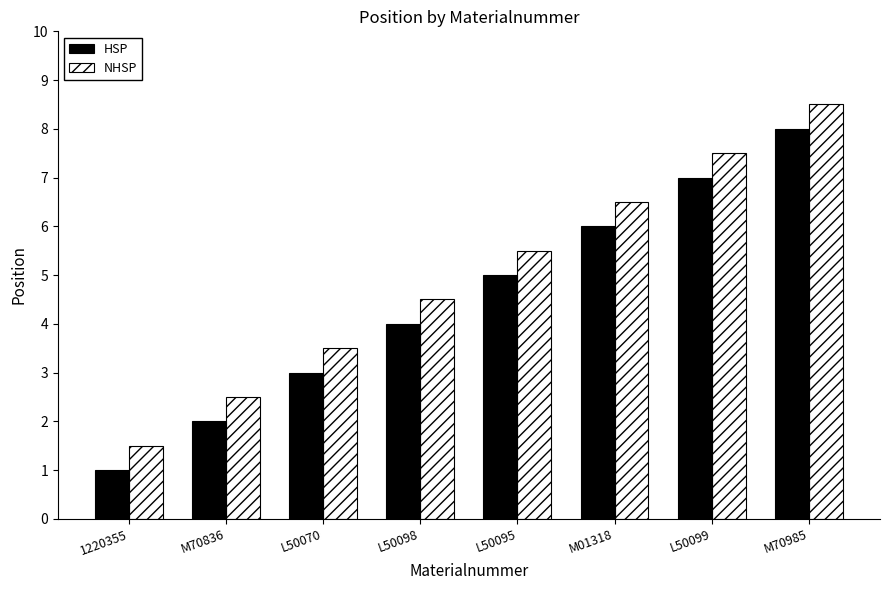

Reading left to right, transcribe all the data shown in this chart.

HSP: 1.0	2.0	3.0	4.0	5.0	6.0	7.0	8.0
NHSP: 1.5	2.5	3.5	4.5	5.5	6.5	7.5	8.5